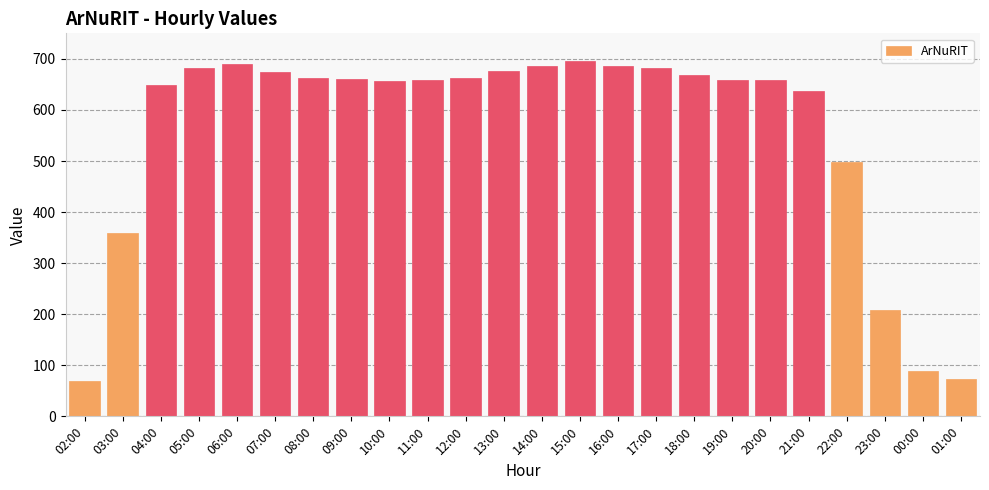

Does the chart contain any negative values?

No